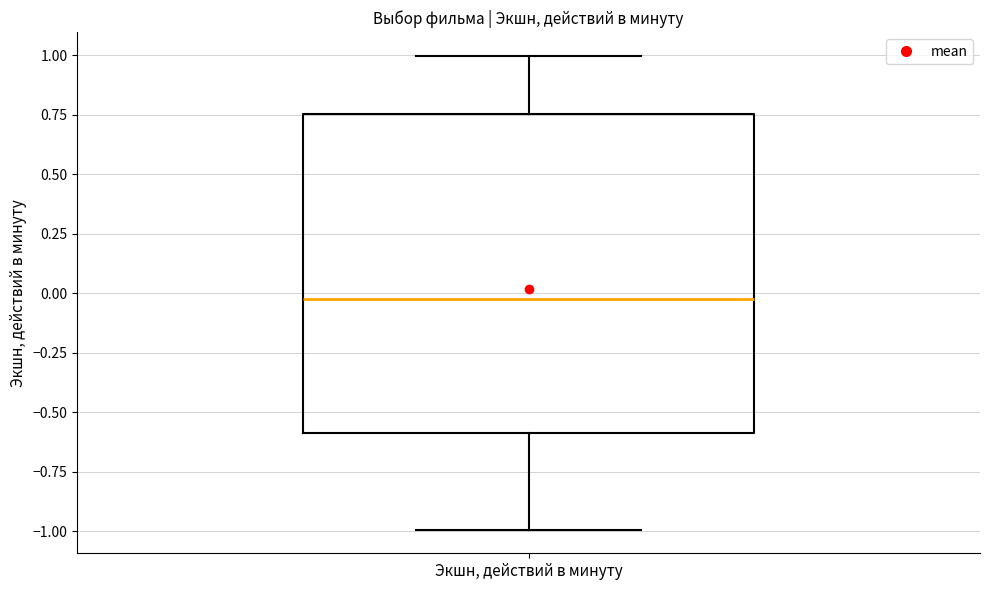

Where is the upper edge of the box for Экшн, действий в минуту on the y-axis? The values are not printed on the chart, so give them approximately, as read against the axis.

0.75